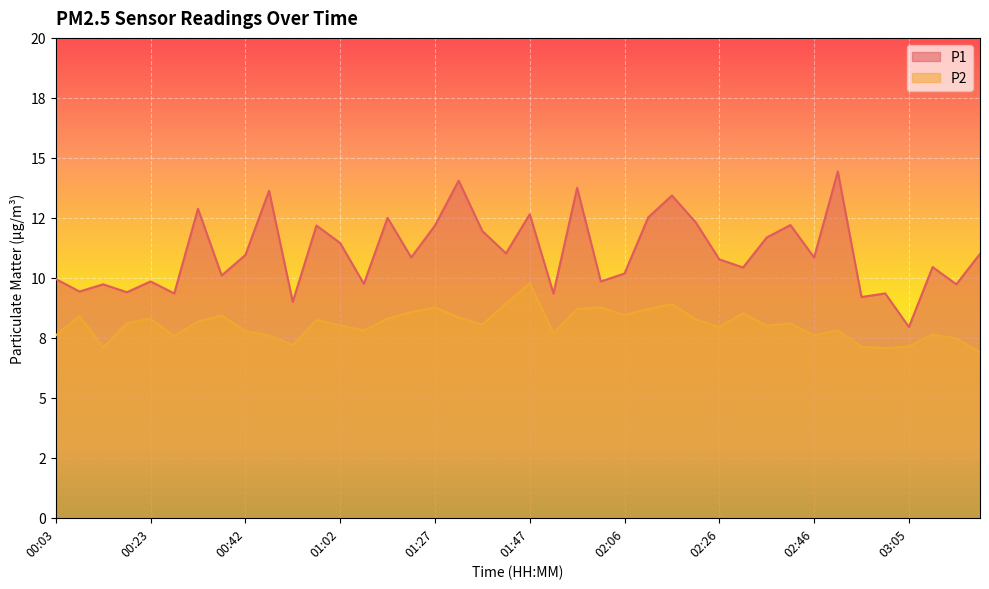

The value of P2 at 02:55 is 7.1. True or false?

True